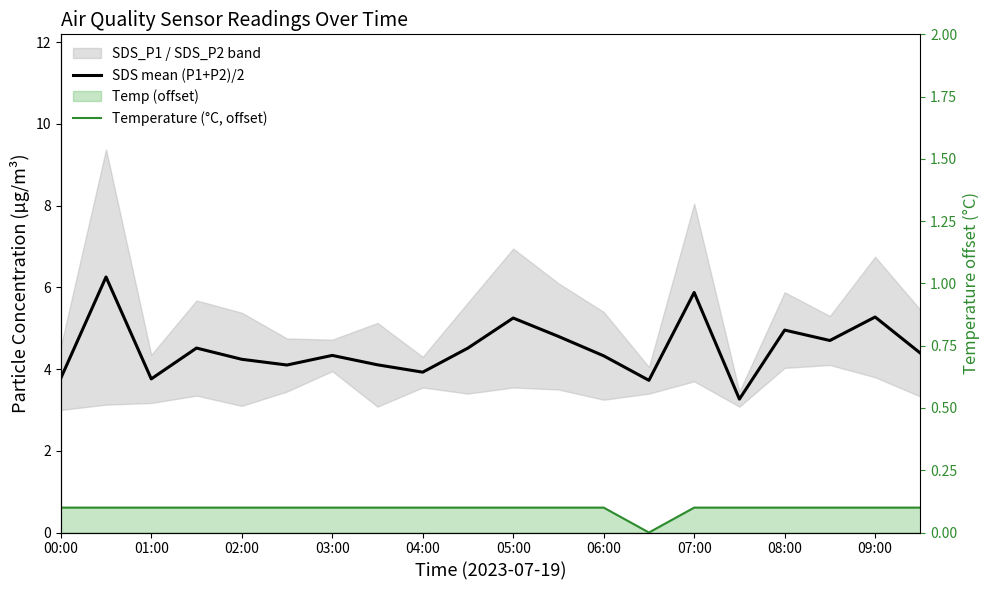

True or false: Temperature (°C, offset) and SDS mean (P1+P2)/2 intersect in this chart.

False